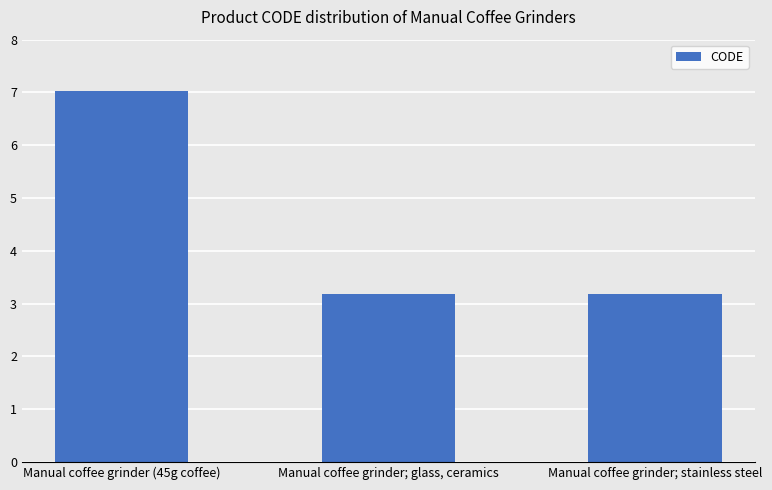

Are the bars horizontal?

No